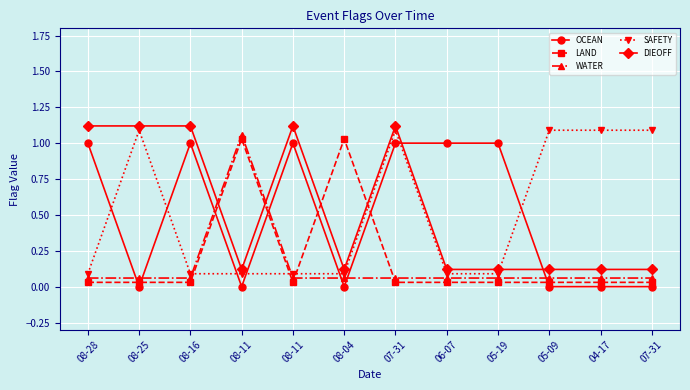

What are all the series names shown in the legend?

OCEAN, LAND, WATER, SAFETY, DIEOFF